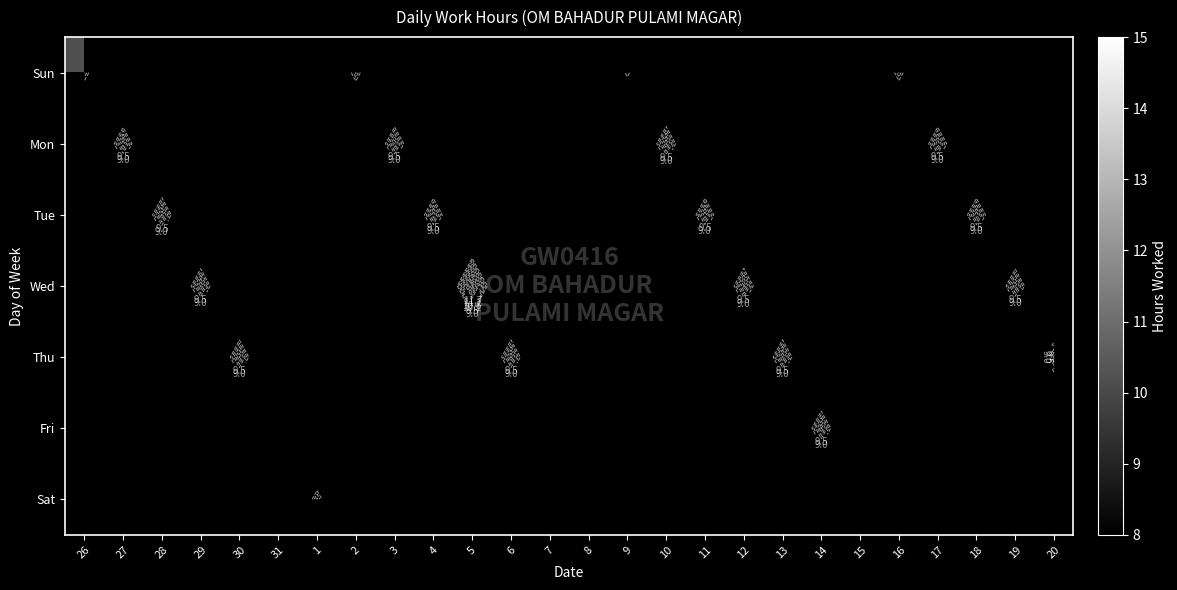

At how many categories does at least one series exceed 3?

22